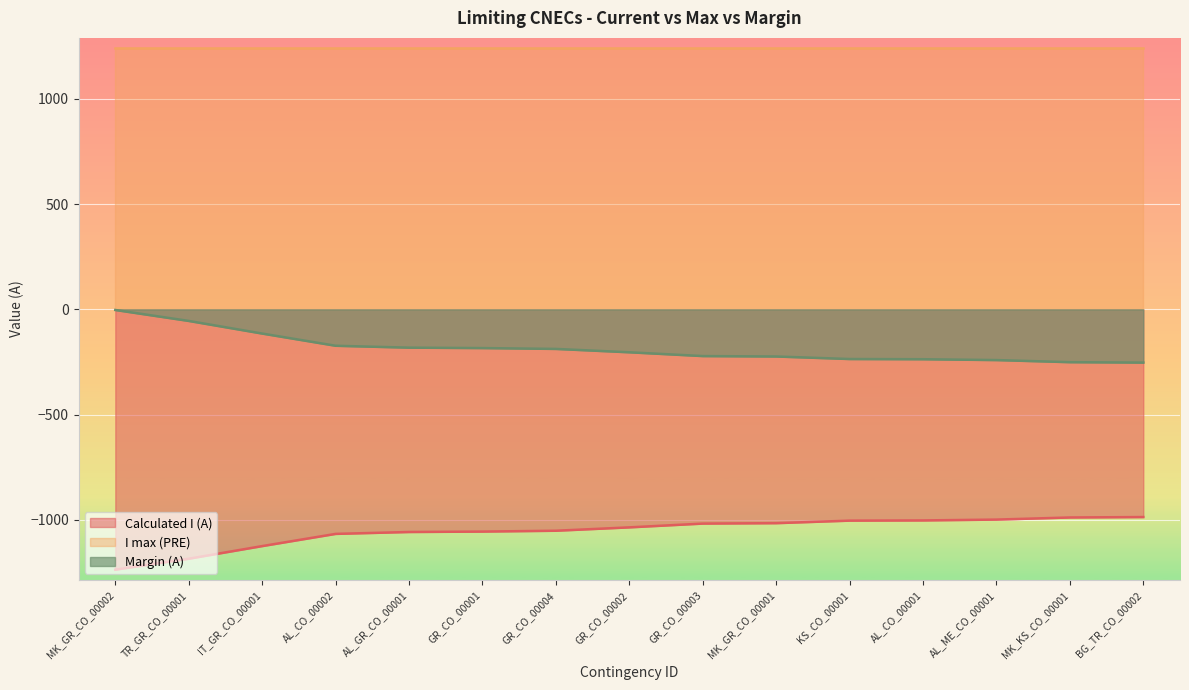

True or false: Margin (A) and Calculated I (A) intersect in this chart.

False